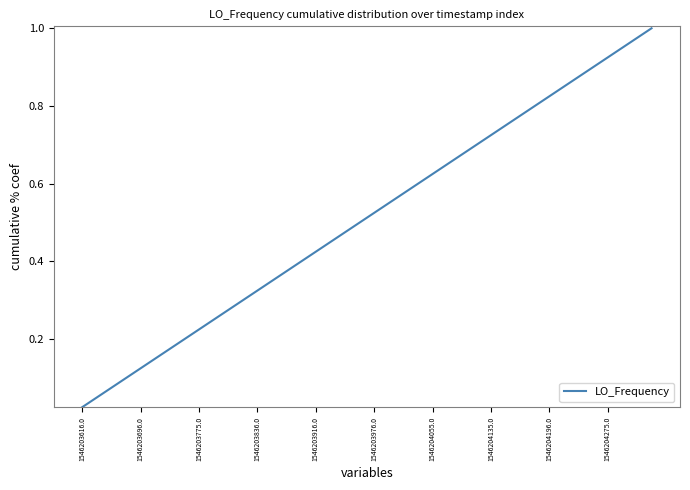

Where is the data nearest to the value 0?

1546203616.0